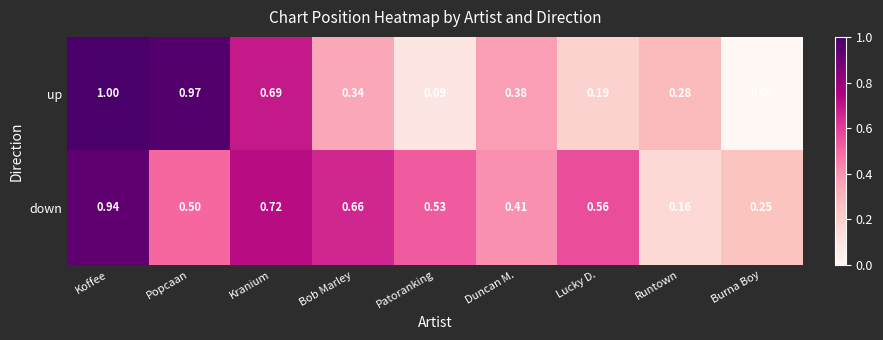

Which category has the highest value in the up series?

Koffee